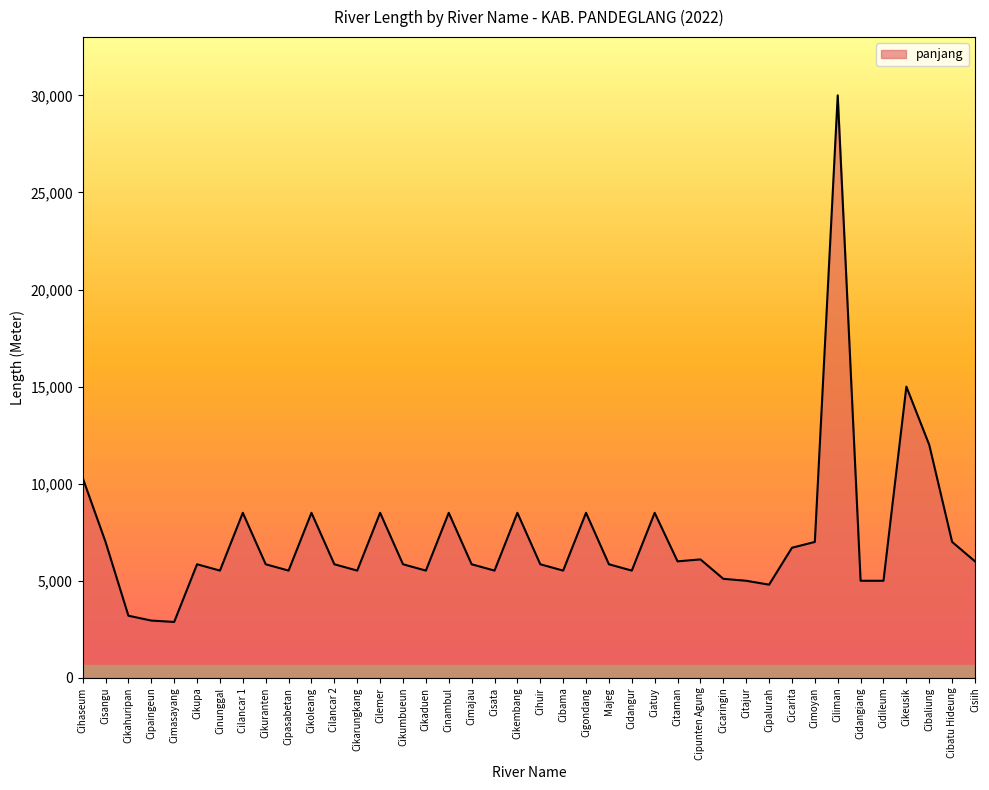

What is the smallest value displayed?

2880